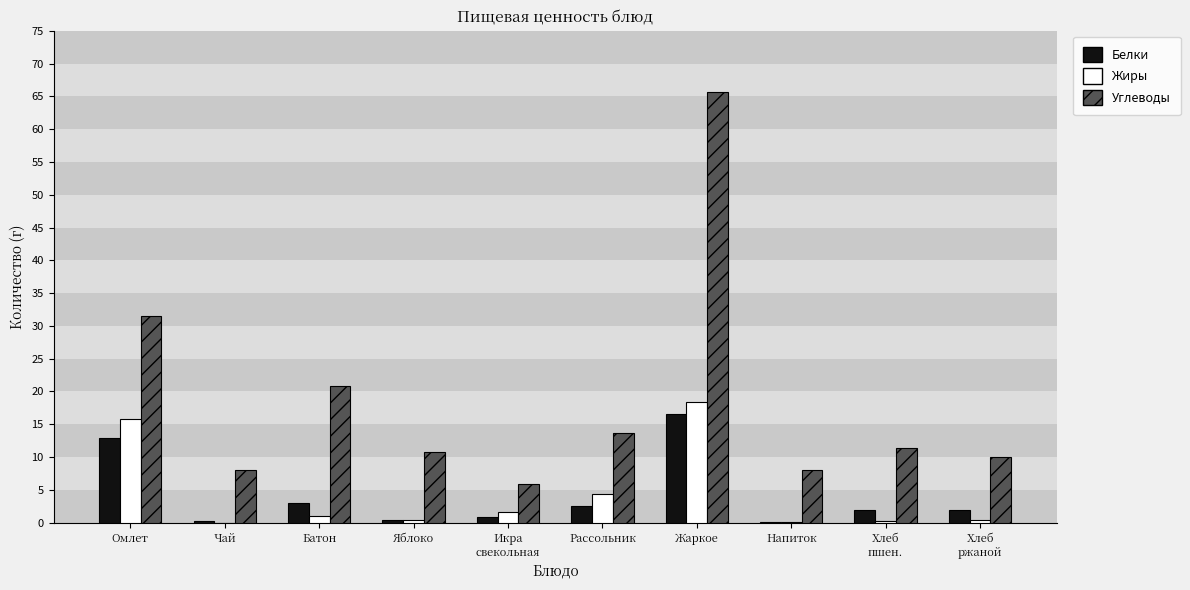

What is the sum of all Углеводы values?

185.9